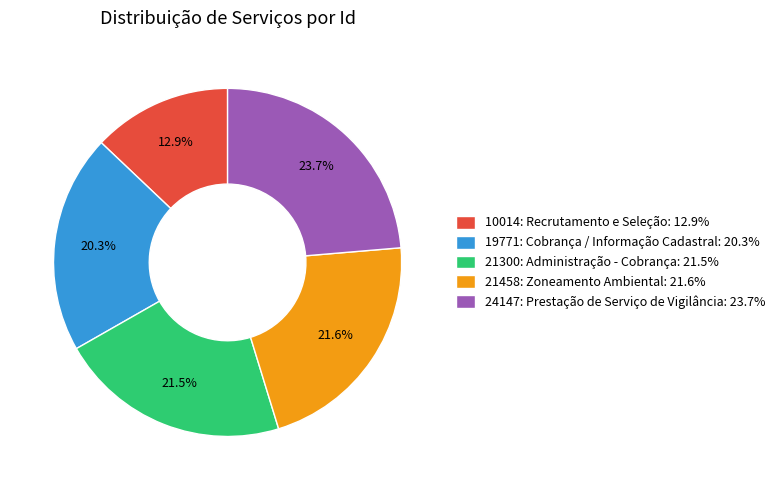

The 24147: Prestação de Serviço de Vigilância slice represents 10% of the pie. True or false?

False